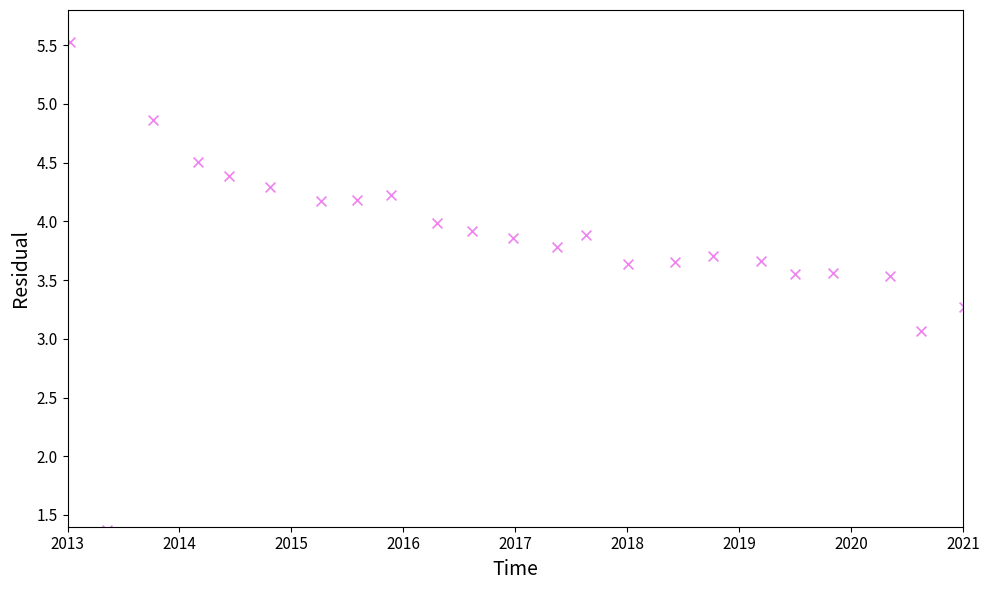

What Y value in the scatter plot is closest to 3?

3.1